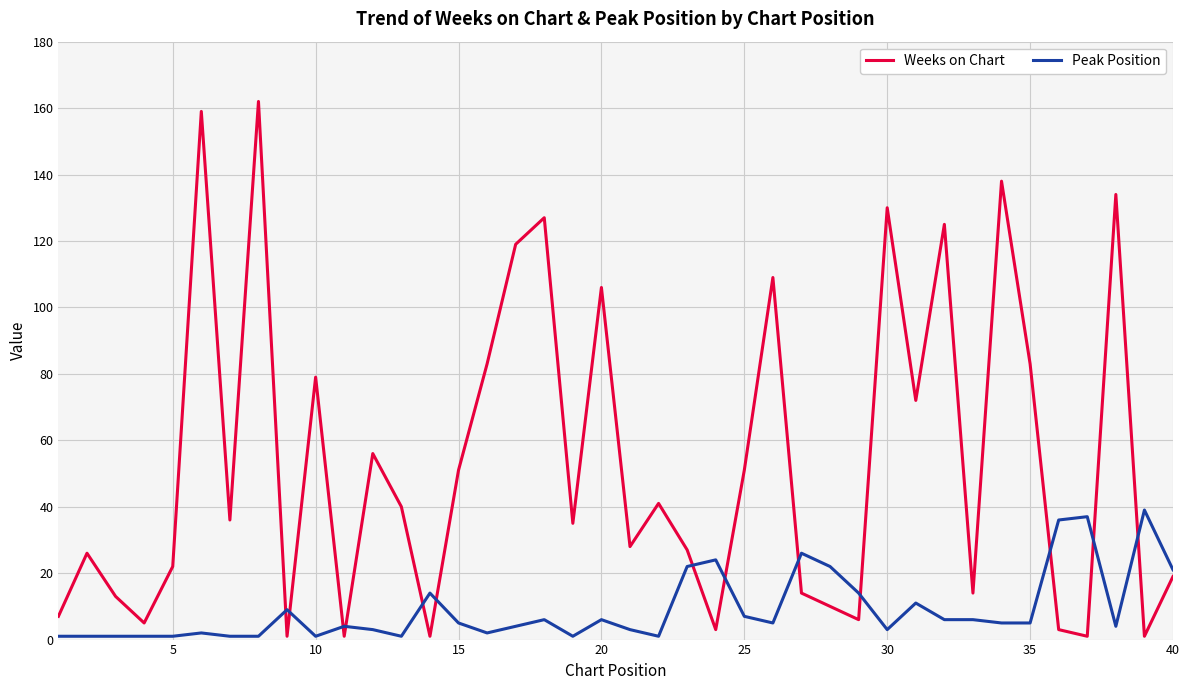

What is the highest value of the Peak Position series?

39